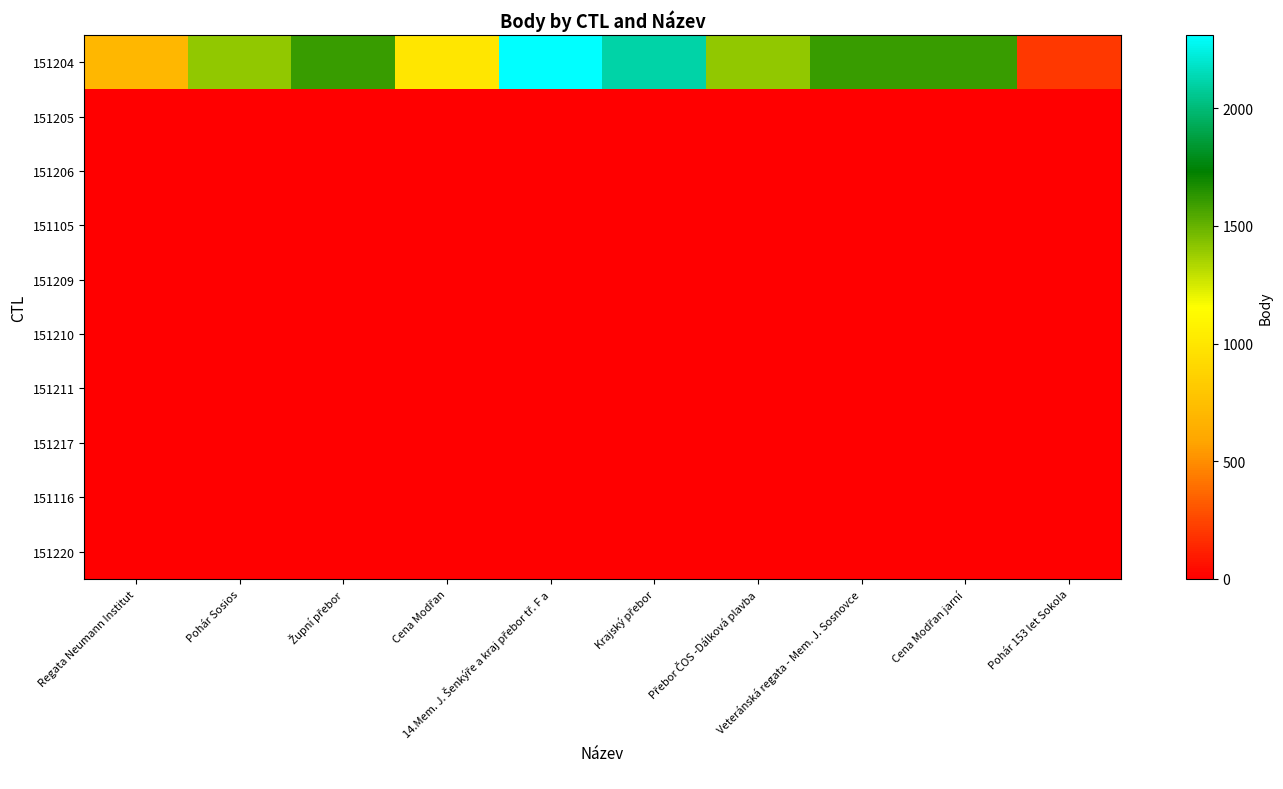

Reading left to right, transcribe all the data shown in this chart.

151204: Regata Neumann Institut=703	Pohár Sosios=1406	Župní přebor=1600	Cena Modřan=998	14.Mem. J. Šenkýře a kraj přebor tř. F a=2312	Krajský přebor=2109	Přebor ČOS -Dálková plavba=1407	Veteránská regata - Mem. J. Sosnovce=1600	Cena Modřan jarní=1600	Pohár 153 let Sokola=202
151205: Regata Neumann Institut=0	Pohár Sosios=0	Župní přebor=0	Cena Modřan=0	14.Mem. J. Šenkýře a kraj přebor tř. F a=0	Krajský přebor=0	Přebor ČOS -Dálková plavba=0	Veteránská regata - Mem. J. Sosnovce=0	Cena Modřan jarní=0	Pohár 153 let Sokola=0
151206: Regata Neumann Institut=0	Pohár Sosios=0	Župní přebor=0	Cena Modřan=0	14.Mem. J. Šenkýře a kraj přebor tř. F a=0	Krajský přebor=0	Přebor ČOS -Dálková plavba=0	Veteránská regata - Mem. J. Sosnovce=0	Cena Modřan jarní=0	Pohár 153 let Sokola=0
151105: Regata Neumann Institut=0	Pohár Sosios=0	Župní přebor=0	Cena Modřan=0	14.Mem. J. Šenkýře a kraj přebor tř. F a=0	Krajský přebor=0	Přebor ČOS -Dálková plavba=0	Veteránská regata - Mem. J. Sosnovce=0	Cena Modřan jarní=0	Pohár 153 let Sokola=0
151209: Regata Neumann Institut=0	Pohár Sosios=0	Župní přebor=0	Cena Modřan=0	14.Mem. J. Šenkýře a kraj přebor tř. F a=0	Krajský přebor=0	Přebor ČOS -Dálková plavba=0	Veteránská regata - Mem. J. Sosnovce=0	Cena Modřan jarní=0	Pohár 153 let Sokola=0
151210: Regata Neumann Institut=0	Pohár Sosios=0	Župní přebor=0	Cena Modřan=0	14.Mem. J. Šenkýře a kraj přebor tř. F a=0	Krajský přebor=0	Přebor ČOS -Dálková plavba=0	Veteránská regata - Mem. J. Sosnovce=0	Cena Modřan jarní=0	Pohár 153 let Sokola=0
151211: Regata Neumann Institut=0	Pohár Sosios=0	Župní přebor=0	Cena Modřan=0	14.Mem. J. Šenkýře a kraj přebor tř. F a=0	Krajský přebor=0	Přebor ČOS -Dálková plavba=0	Veteránská regata - Mem. J. Sosnovce=0	Cena Modřan jarní=0	Pohár 153 let Sokola=0
151217: Regata Neumann Institut=0	Pohár Sosios=0	Župní přebor=0	Cena Modřan=0	14.Mem. J. Šenkýře a kraj přebor tř. F a=0	Krajský přebor=0	Přebor ČOS -Dálková plavba=0	Veteránská regata - Mem. J. Sosnovce=0	Cena Modřan jarní=0	Pohár 153 let Sokola=0
151116: Regata Neumann Institut=0	Pohár Sosios=0	Župní přebor=0	Cena Modřan=0	14.Mem. J. Šenkýře a kraj přebor tř. F a=0	Krajský přebor=0	Přebor ČOS -Dálková plavba=0	Veteránská regata - Mem. J. Sosnovce=0	Cena Modřan jarní=0	Pohár 153 let Sokola=0
151220: Regata Neumann Institut=0	Pohár Sosios=0	Župní přebor=0	Cena Modřan=0	14.Mem. J. Šenkýře a kraj přebor tř. F a=0	Krajský přebor=0	Přebor ČOS -Dálková plavba=0	Veteránská regata - Mem. J. Sosnovce=0	Cena Modřan jarní=0	Pohár 153 let Sokola=0